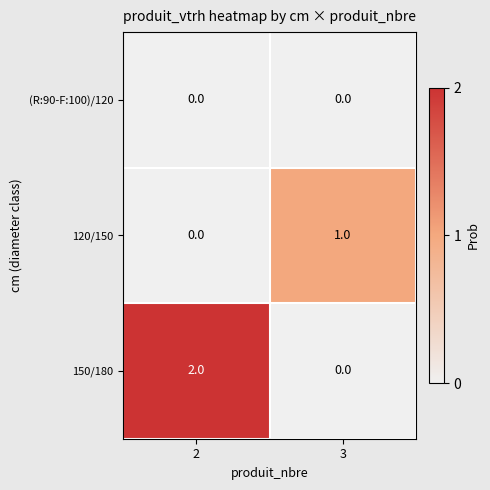

Reading left to right, extract all data points from this chart.

(R:90-F:100)/120: 0	0
120/150: 0	1
150/180: 2	0